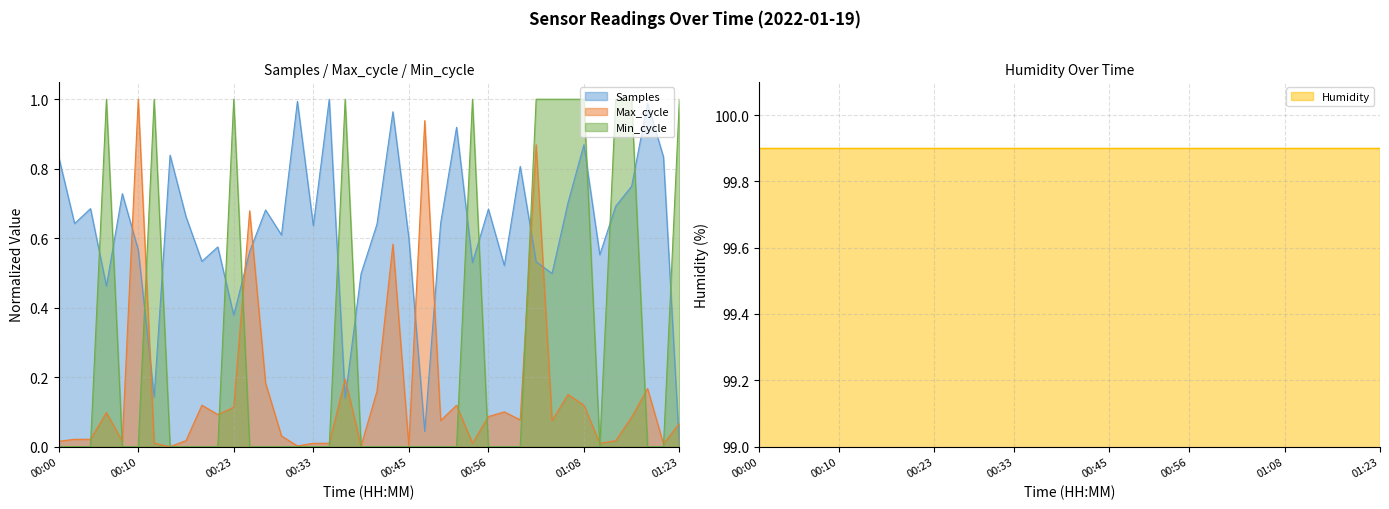

What is the value of the Samples point at the 11th from the left?

0.6